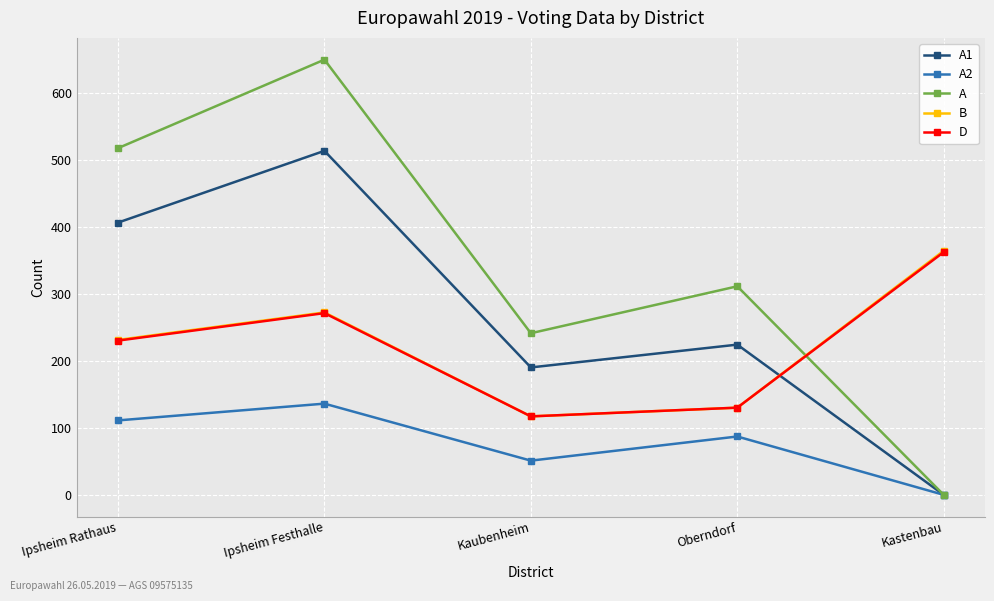

Which category has the lowest value in the B series?

Kaubenheim